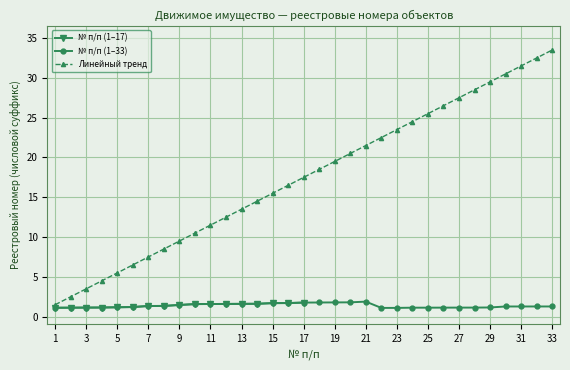

The chart shows a value of 18.8 at 28. True or false?

False